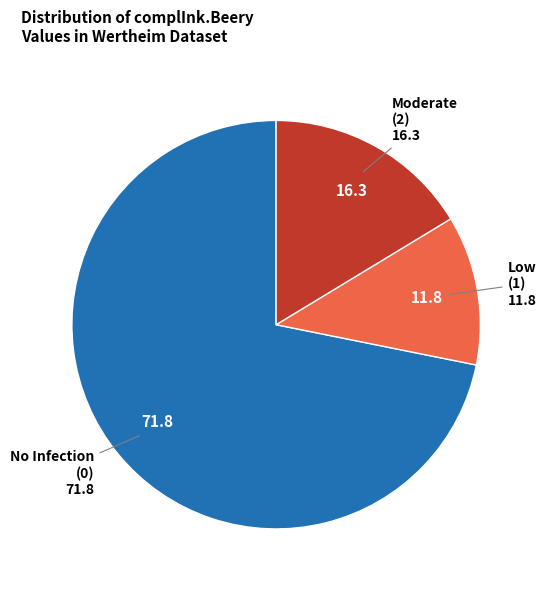

Is it true that Low (1) is 12% of the pie?

True